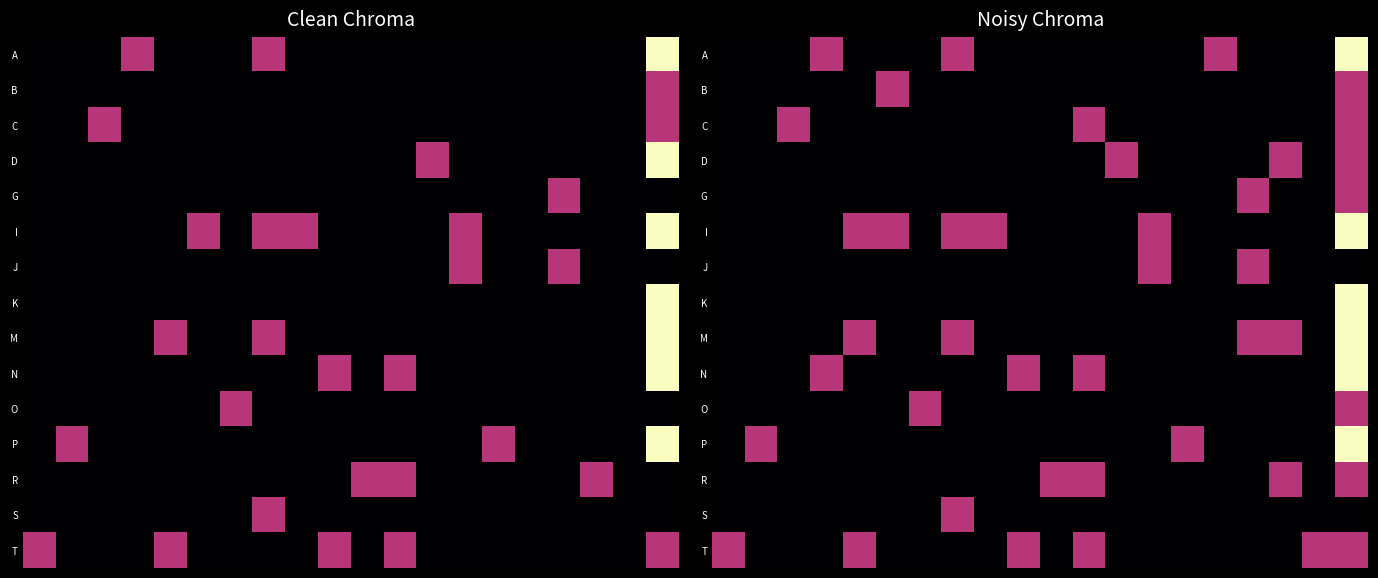

How many categories are shown in the chart?

20